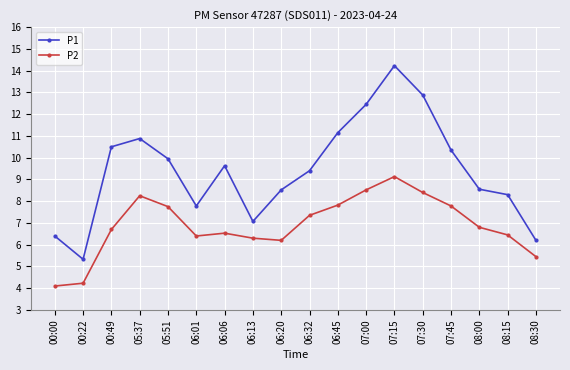

Where is the first local maximum for P1?

05:37